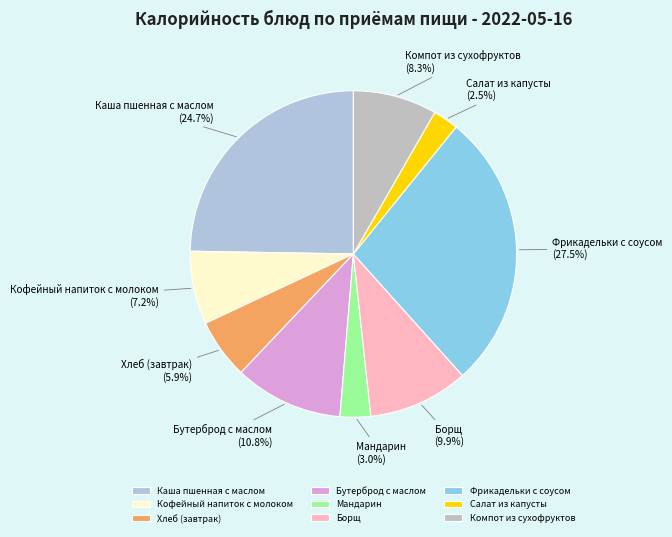

What percentage is the Бутерброд с маслом slice, to the nearest percent?

11%